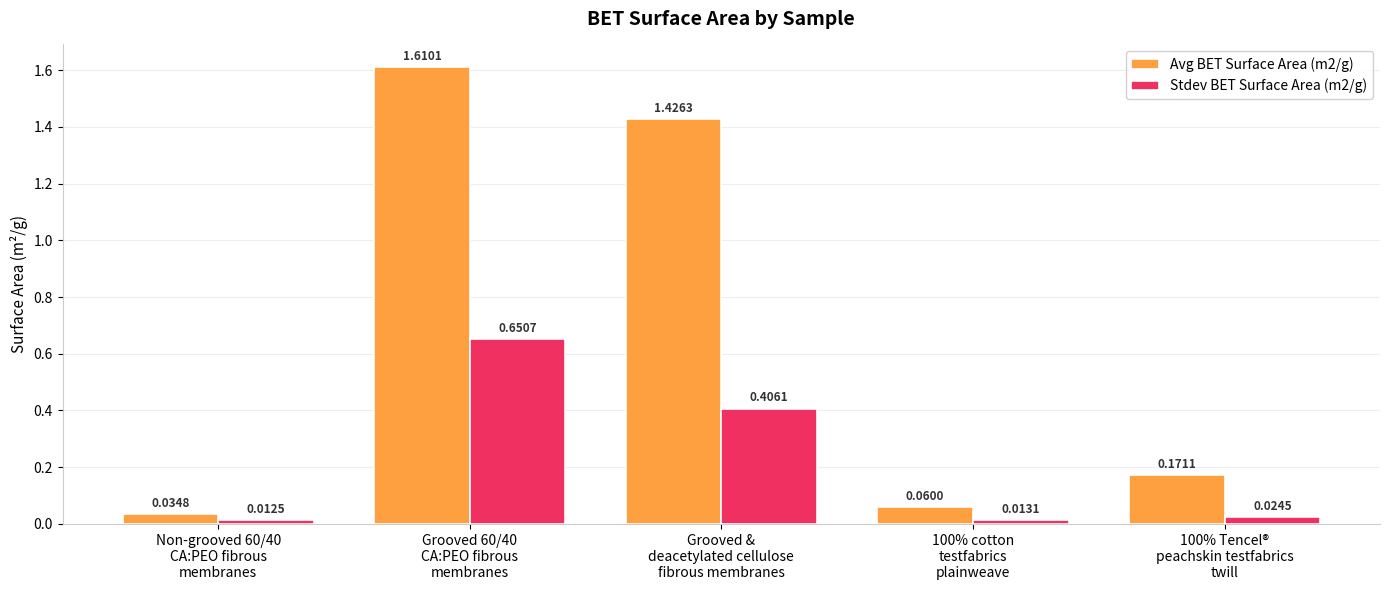

Which series has the widest spread of values?

Avg BET Surface Area (m2/g)